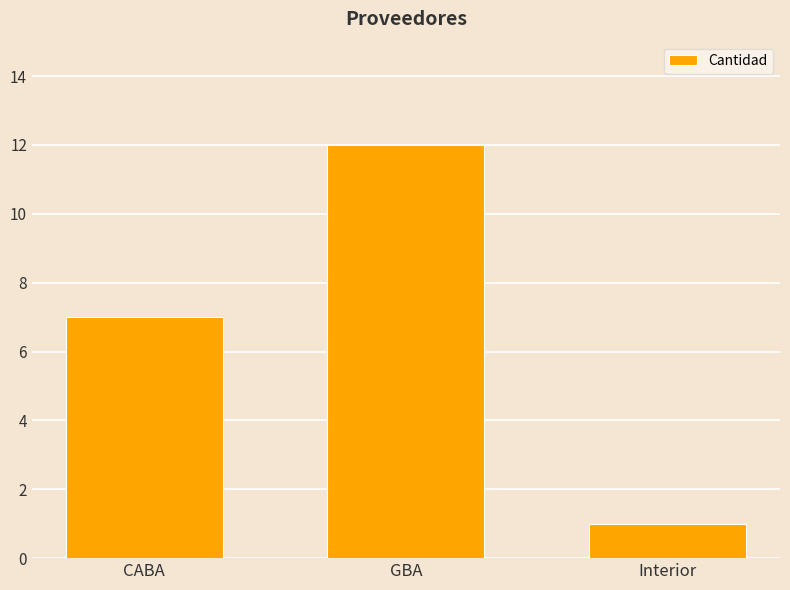

What is the maximum value shown in the chart?

12